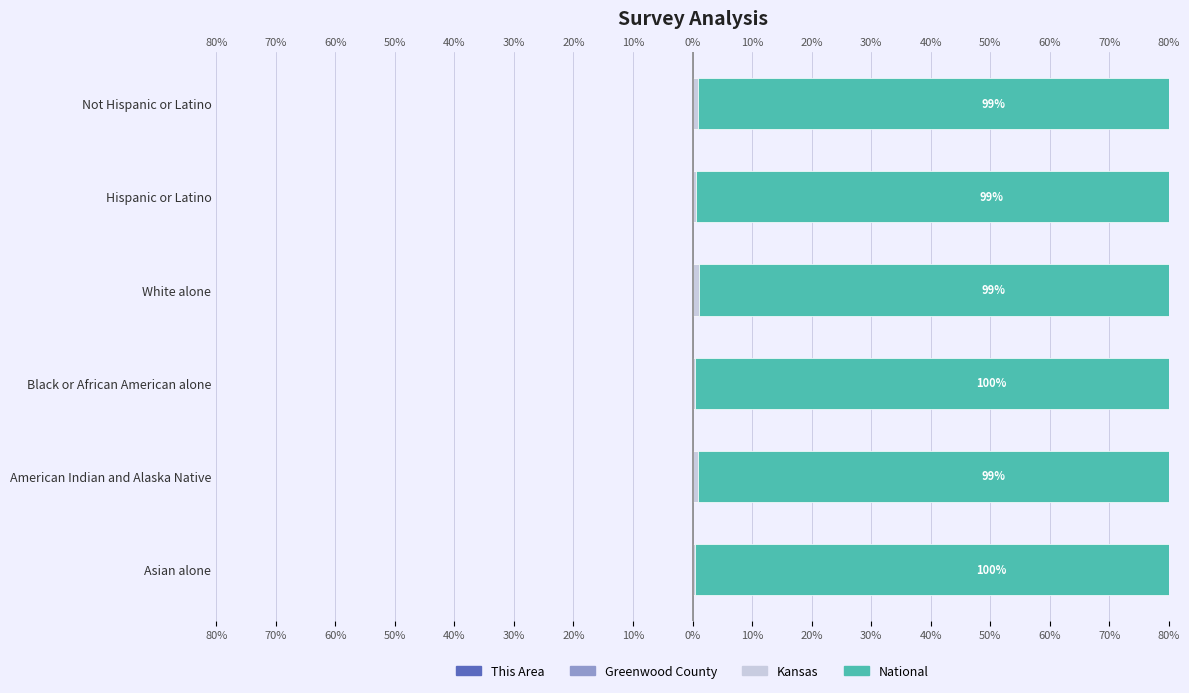

The value of Greenwood County at American Indian and Alaska Native is -0.0. True or false?

False